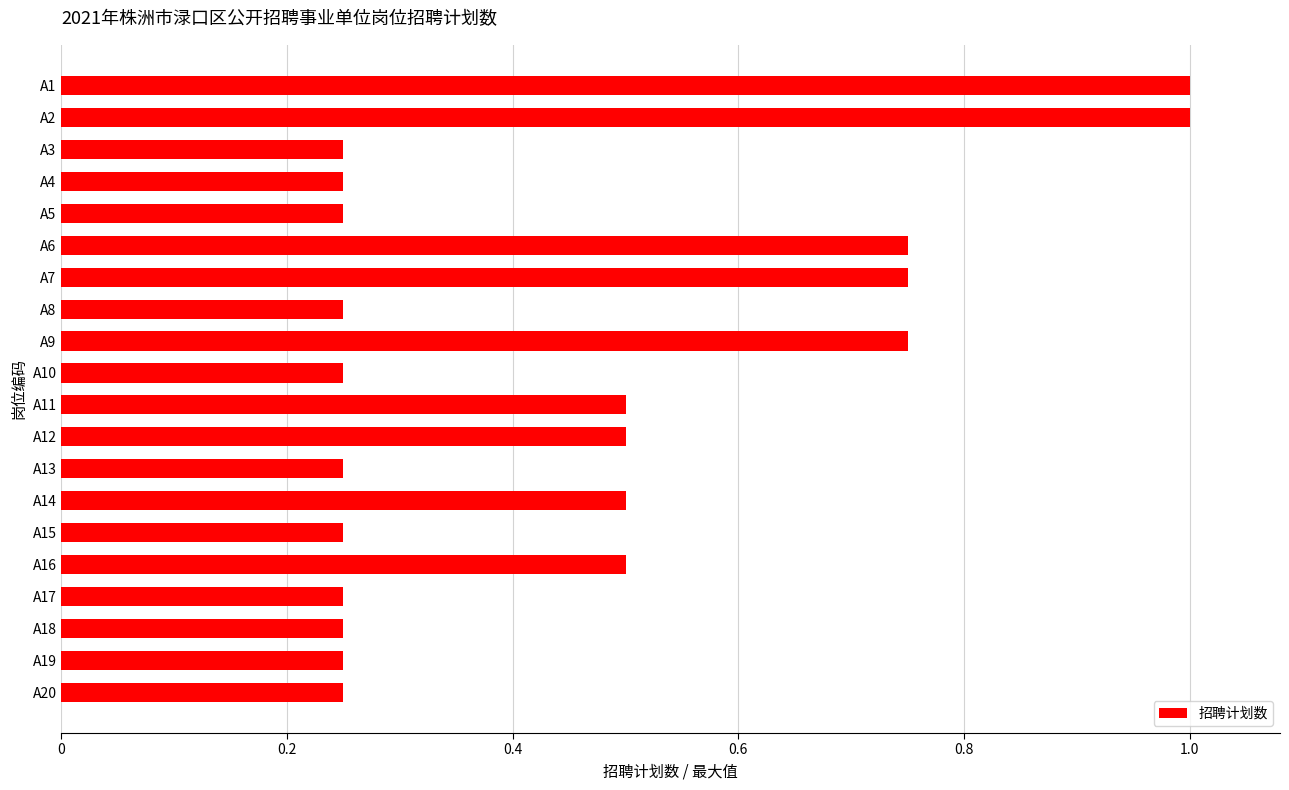

What is the maximum value shown in the chart?

1.0